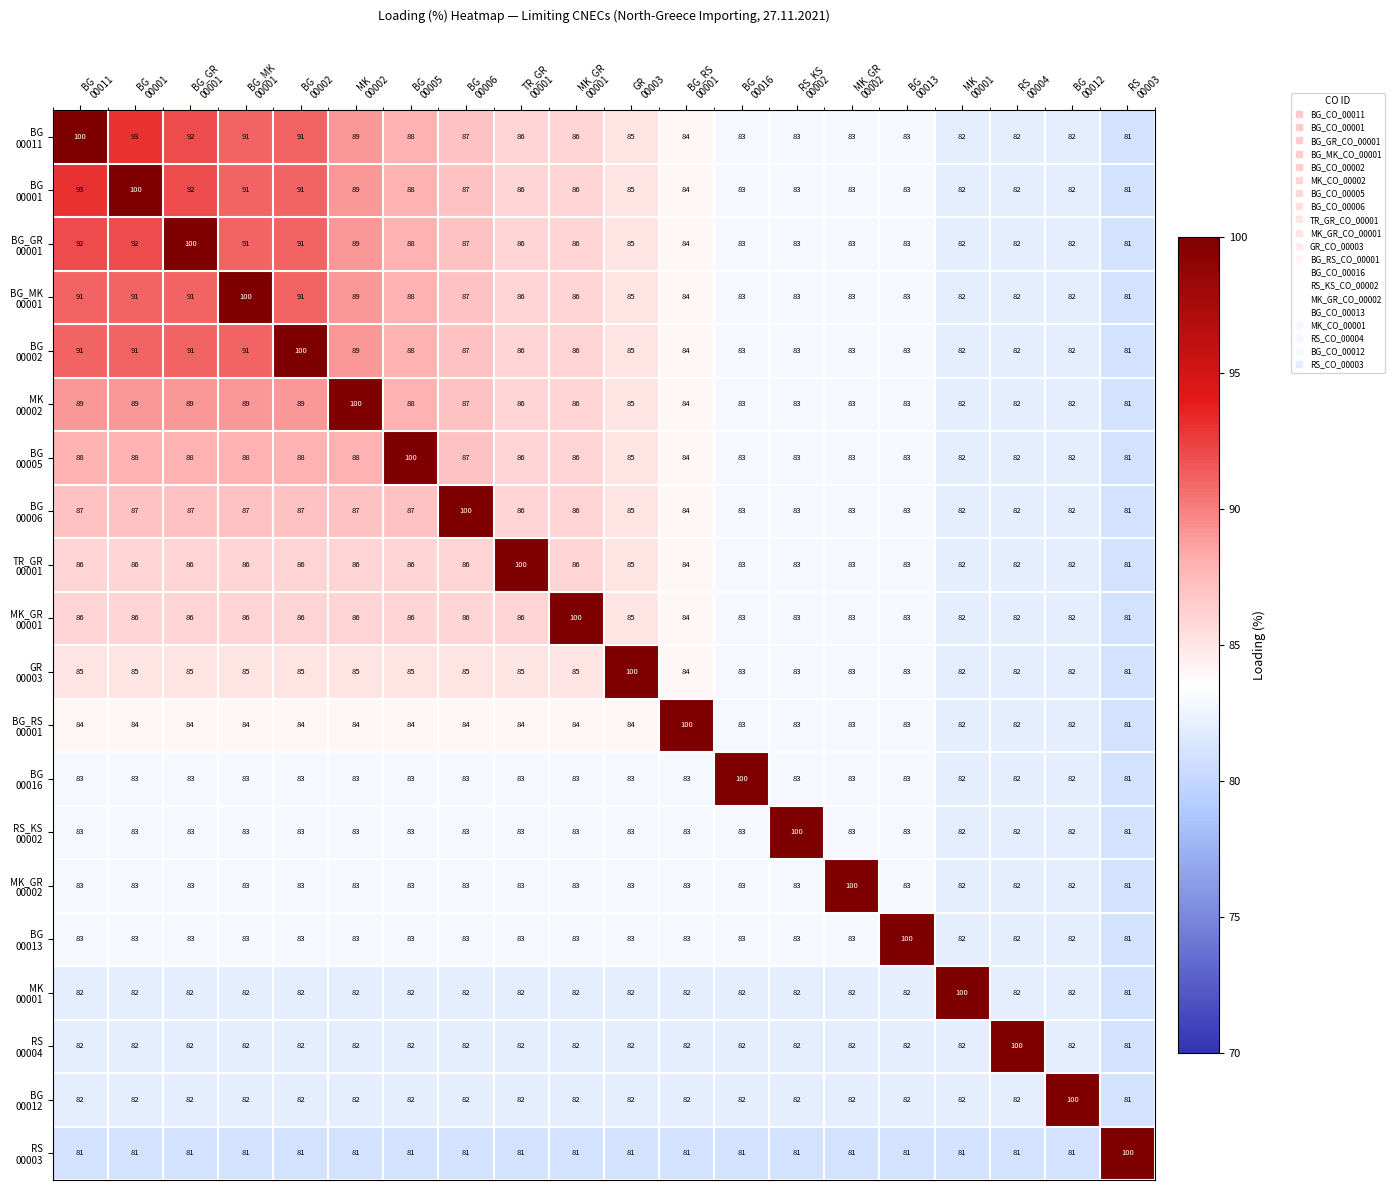

At how many categories does at least one series exceed 97?

20